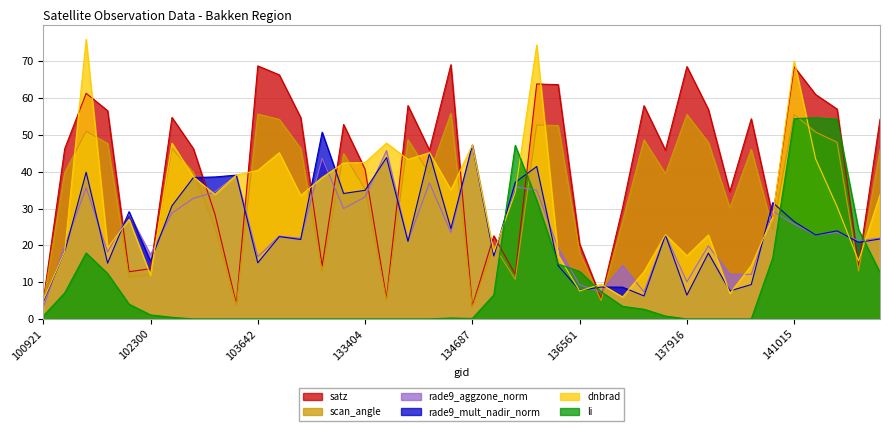

At which category is the sum across all series the highest?

141015